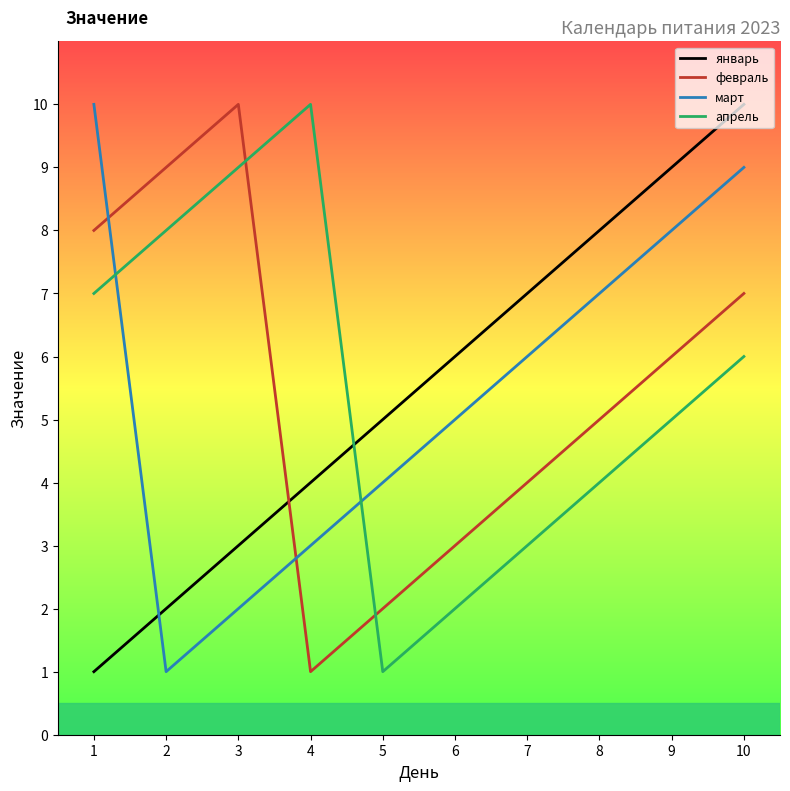

Where does the февраль series first go above 6?

1